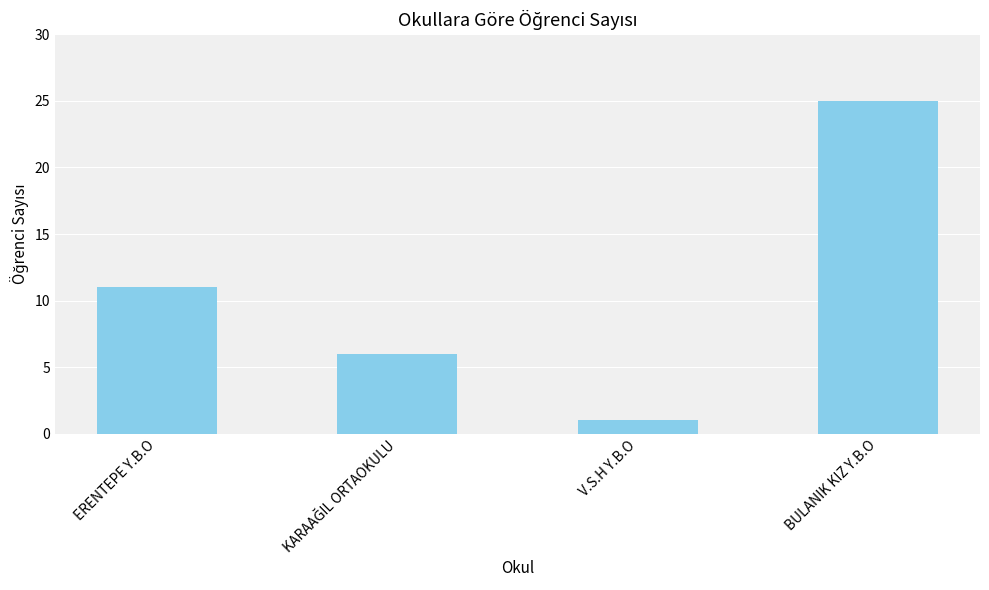

What position from the left is V.S.H Y.B.O?

3